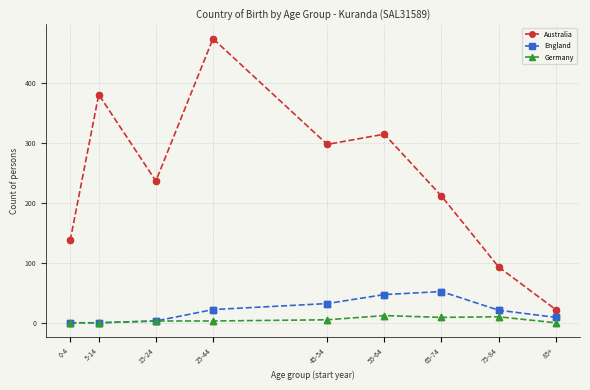

Between 55-64 and 75-84, which series saw the biggest shift?

Australia